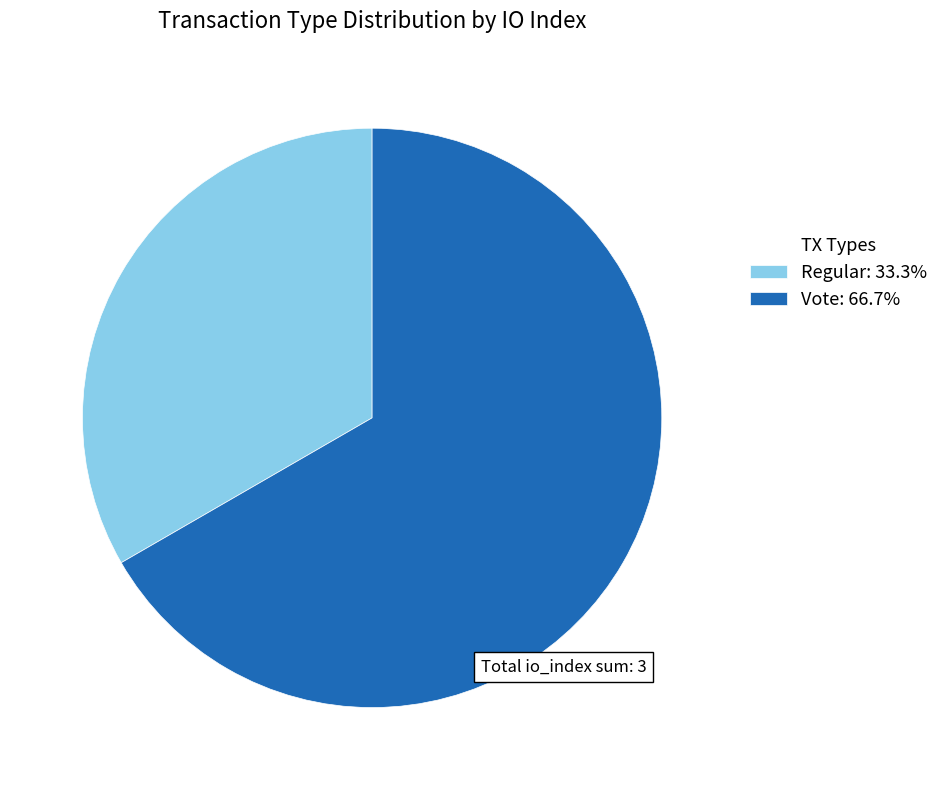

What is the largest slice in the pie chart?

Vote